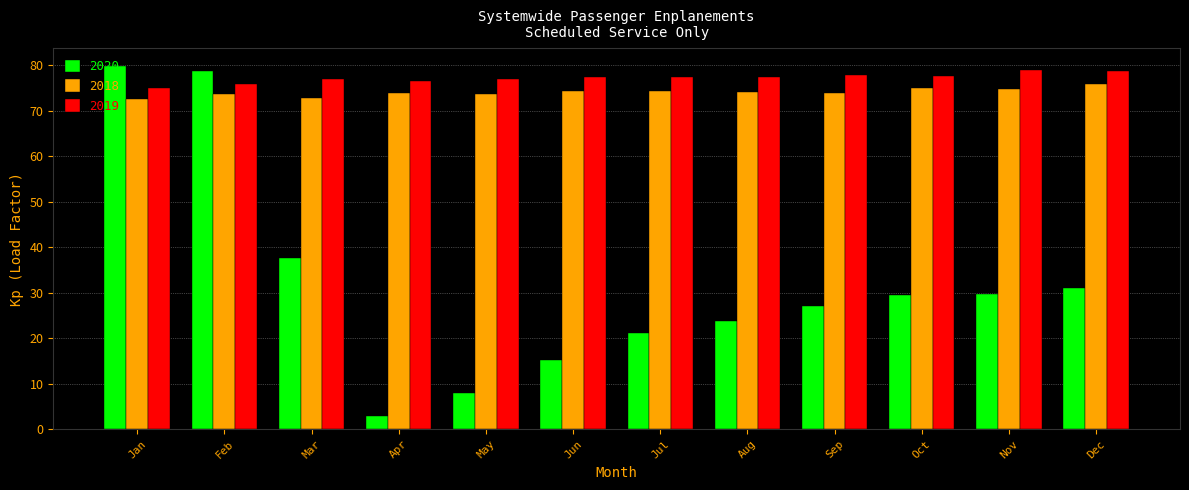

What is the total value across all series at Mar?

187.6